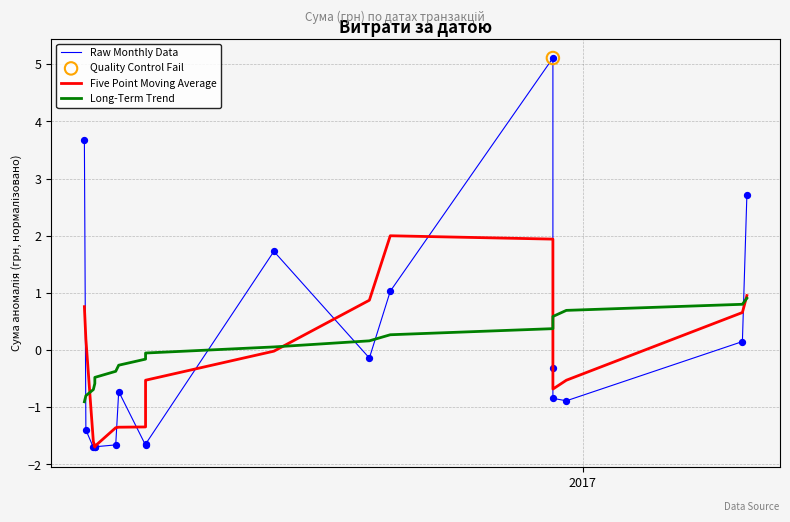

Is the value of Five Point Moving Average at 16 greater than the value of Raw Monthly Data at 2?

Yes